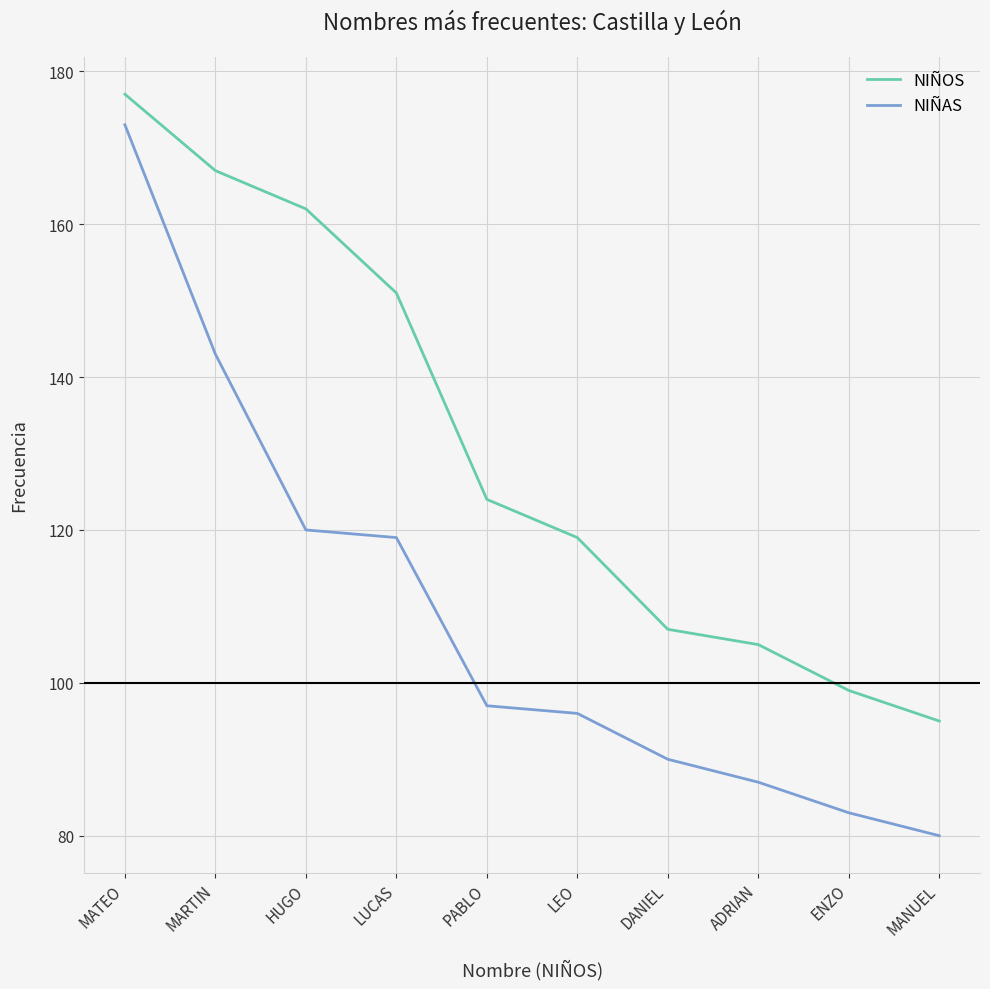

Is the value of NIÑAS at PABLO greater than the value of NIÑOS at MATEO?

No